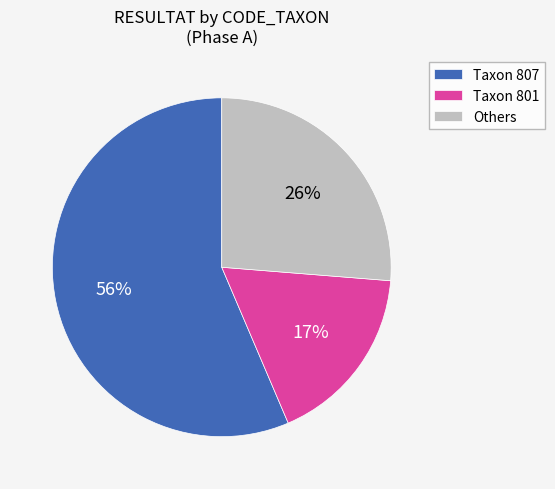

Does any single category account for the majority?

Yes